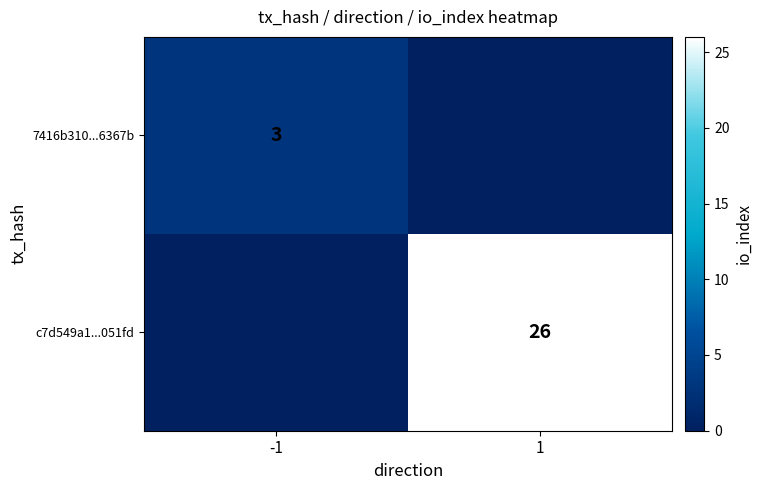

At which category is the sum across all series the highest?

1